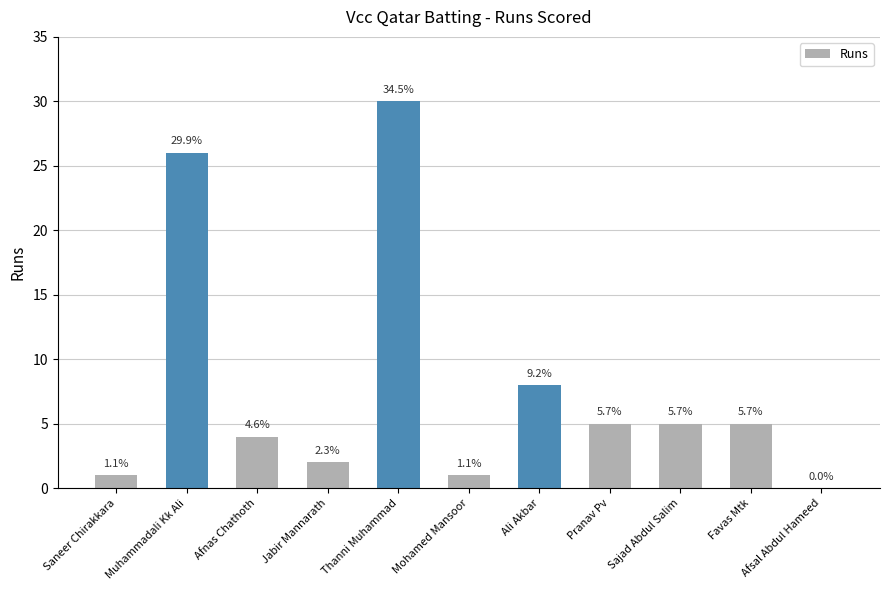

Are the bars horizontal?

No